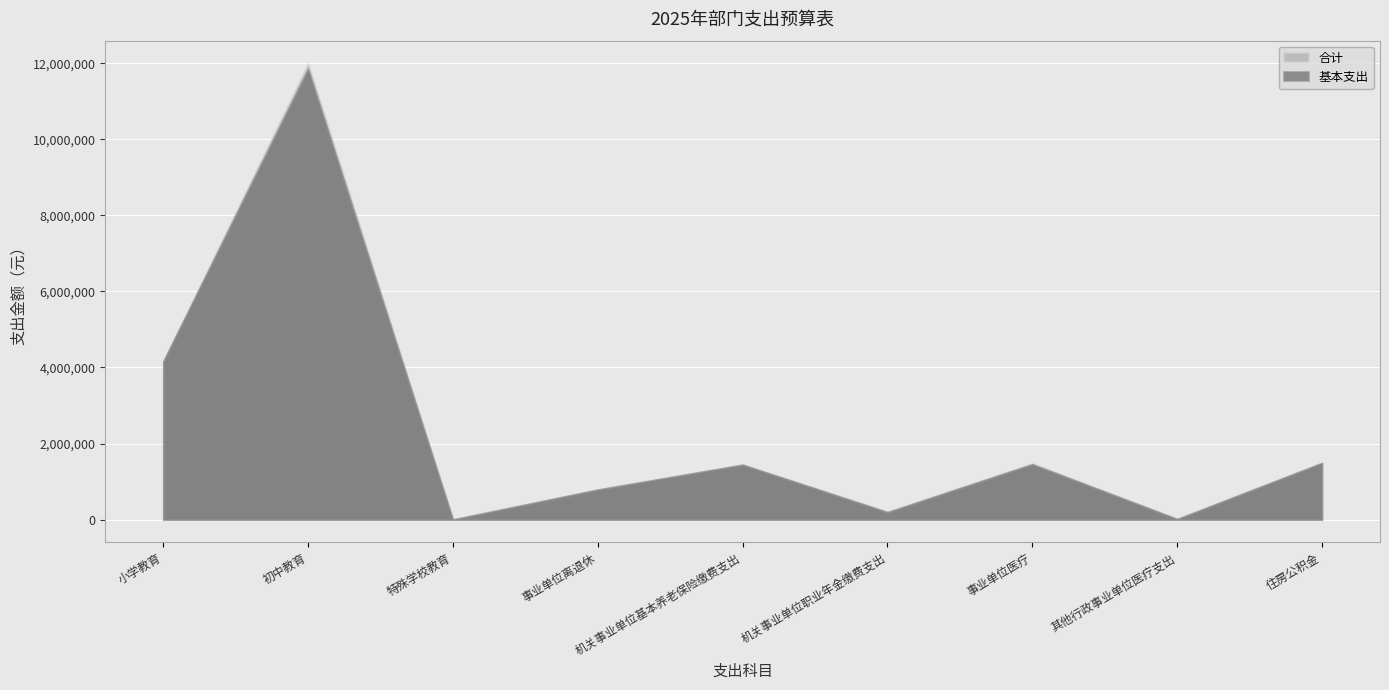

What is the label of the 3rd point from the right?

事业单位医疗